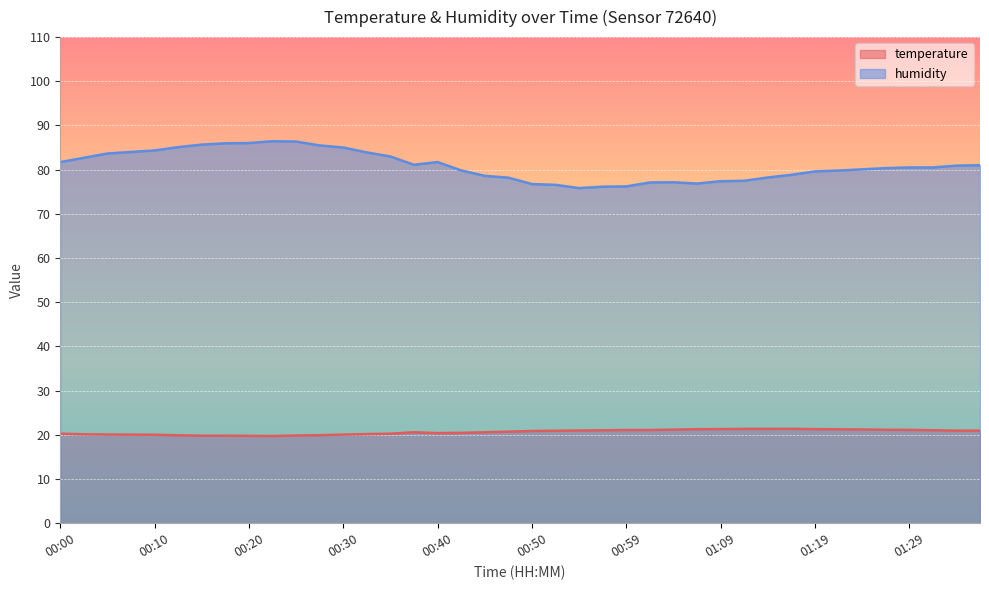

How many lines are shown in the chart?

2